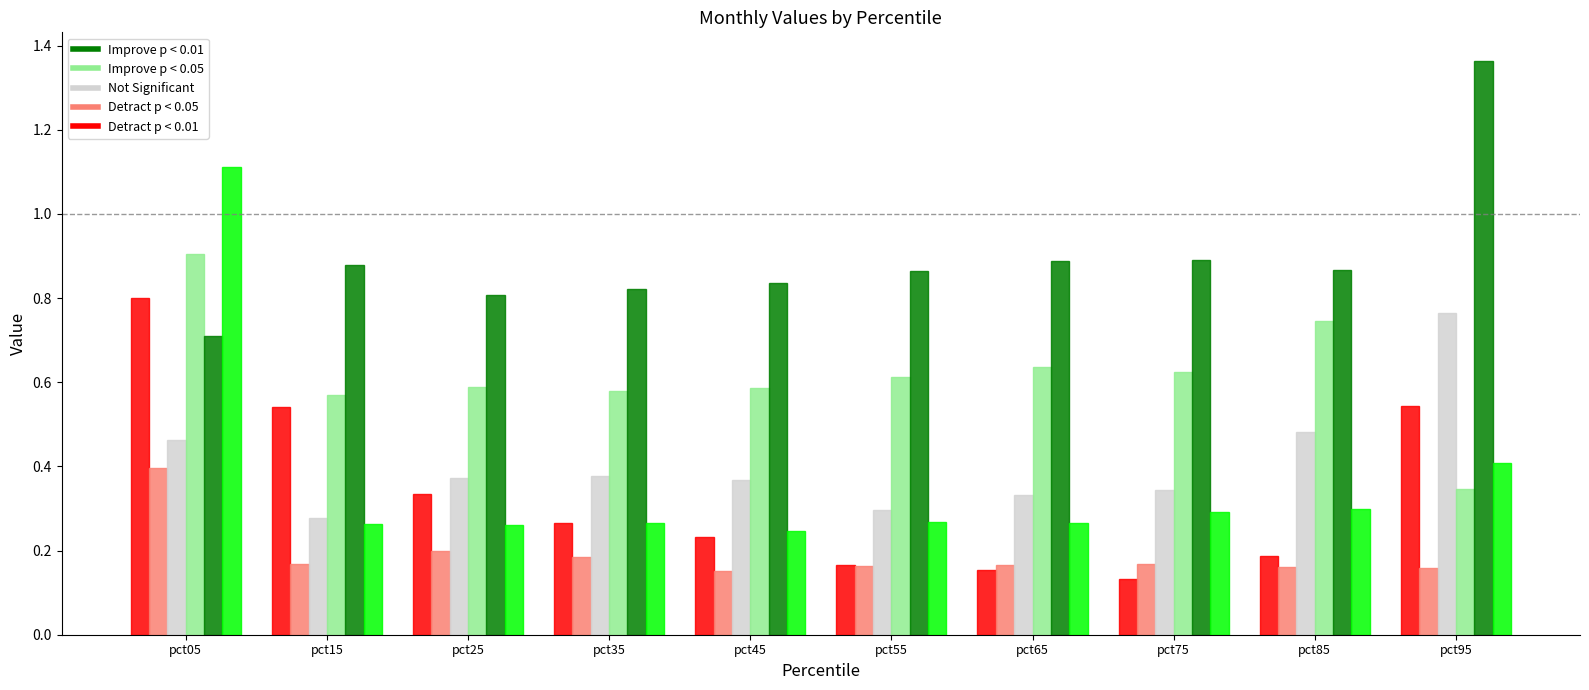

How many bars are there in total?

60